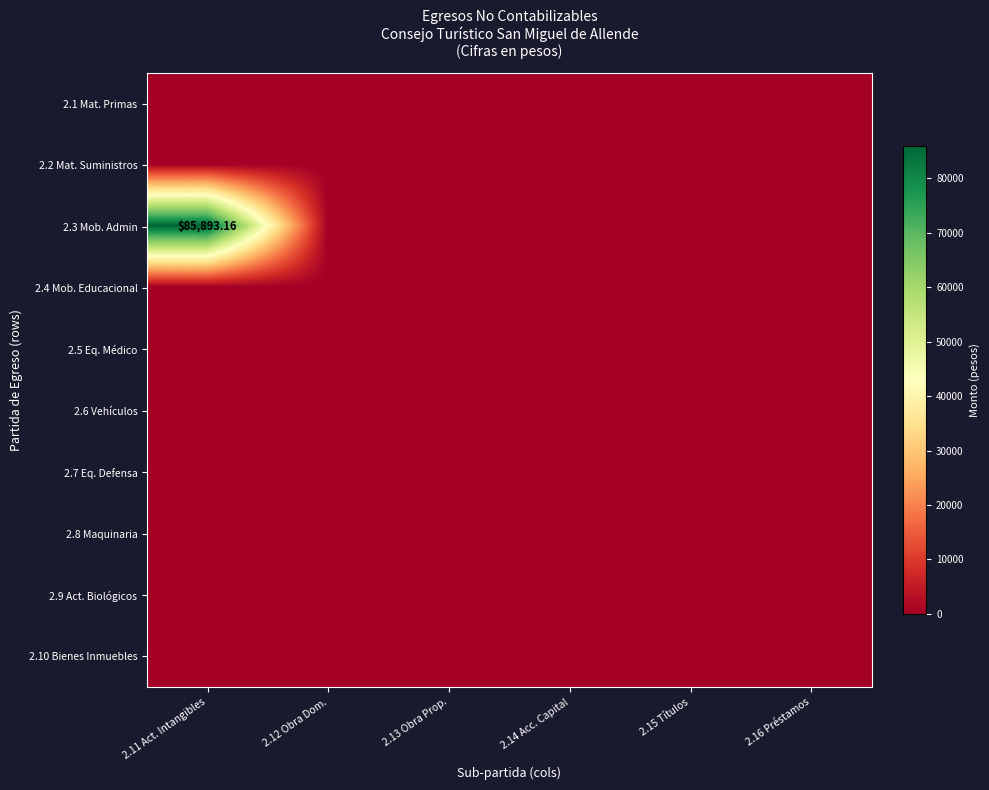

Between 2.12 Obra Dom. and 2.14 Acc. Capital, which is larger?

2.12 Obra Dom.